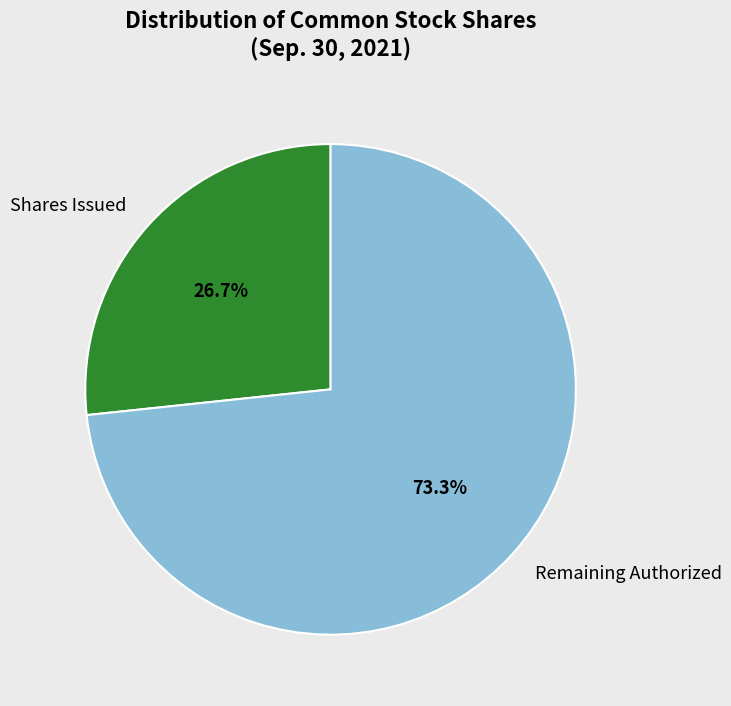

What percentage do Shares Issued and Remaining Authorized together represent?

100.0%